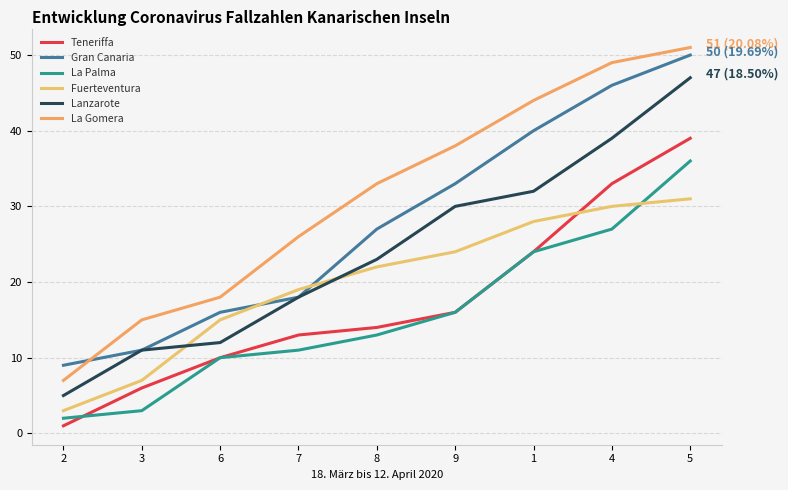

Does the chart have visible grid lines?

Yes